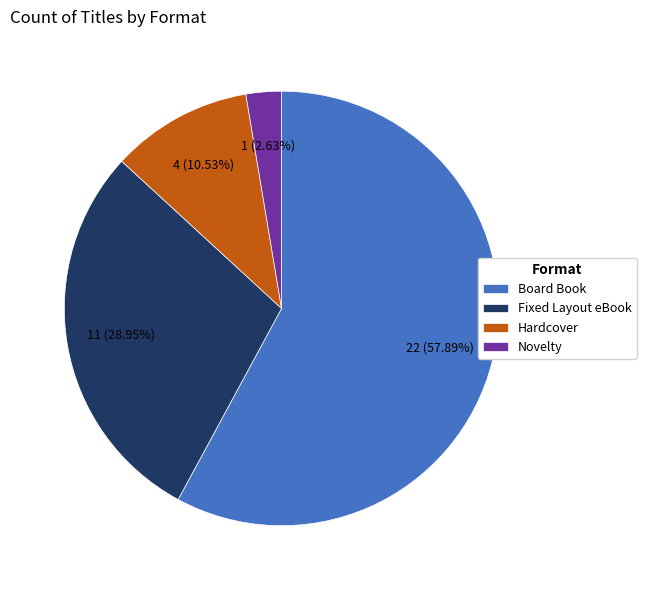

Count the number of slices in the pie.

4